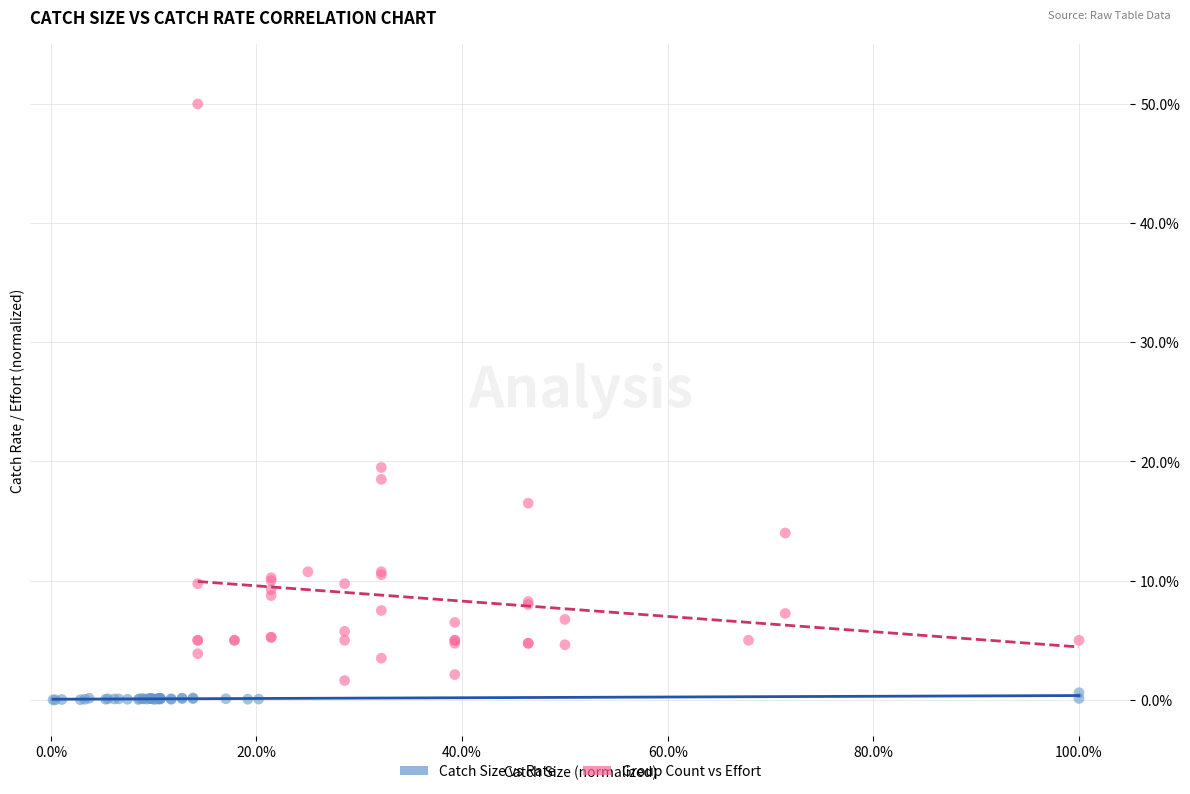

Which series reaches the maximum Y coordinate?

Group Count vs Effort